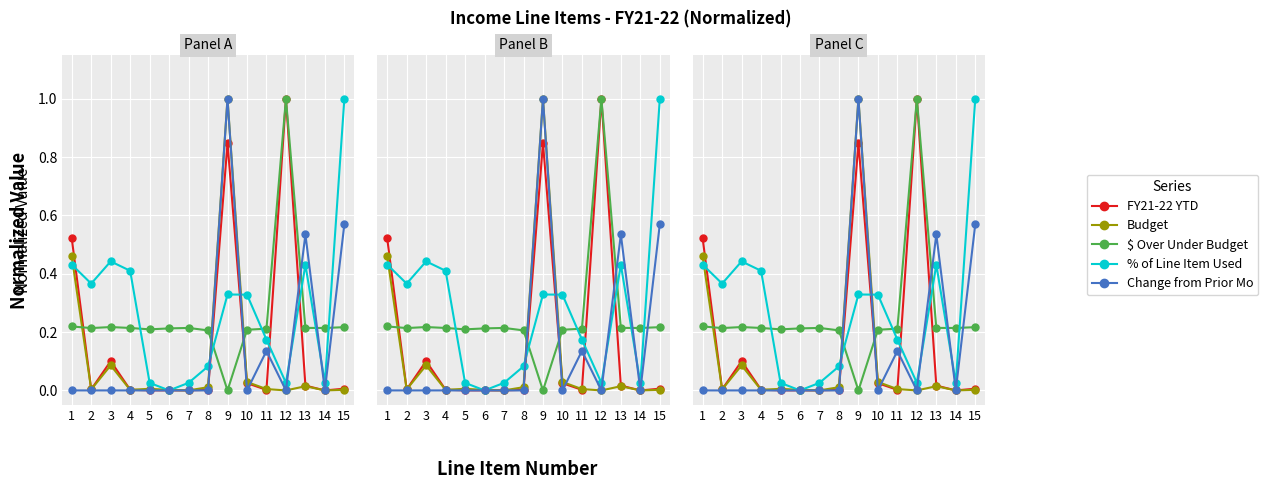

What is the maximum value shown in the chart?

1.0